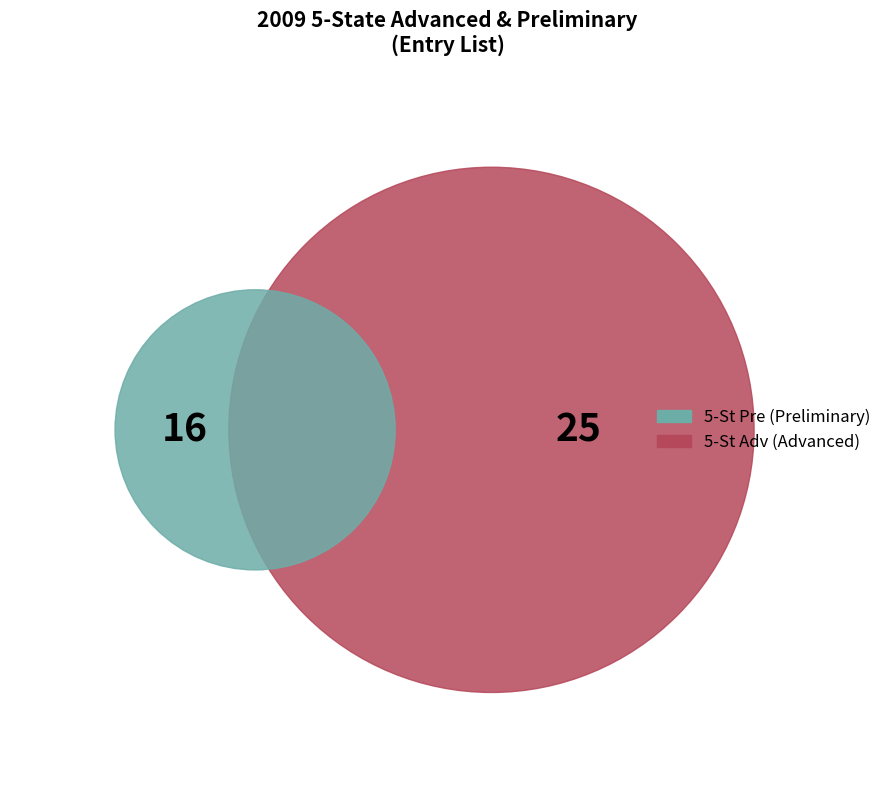

To the nearest percent, what is the difference between the largest and smallest slice percentages?

22%